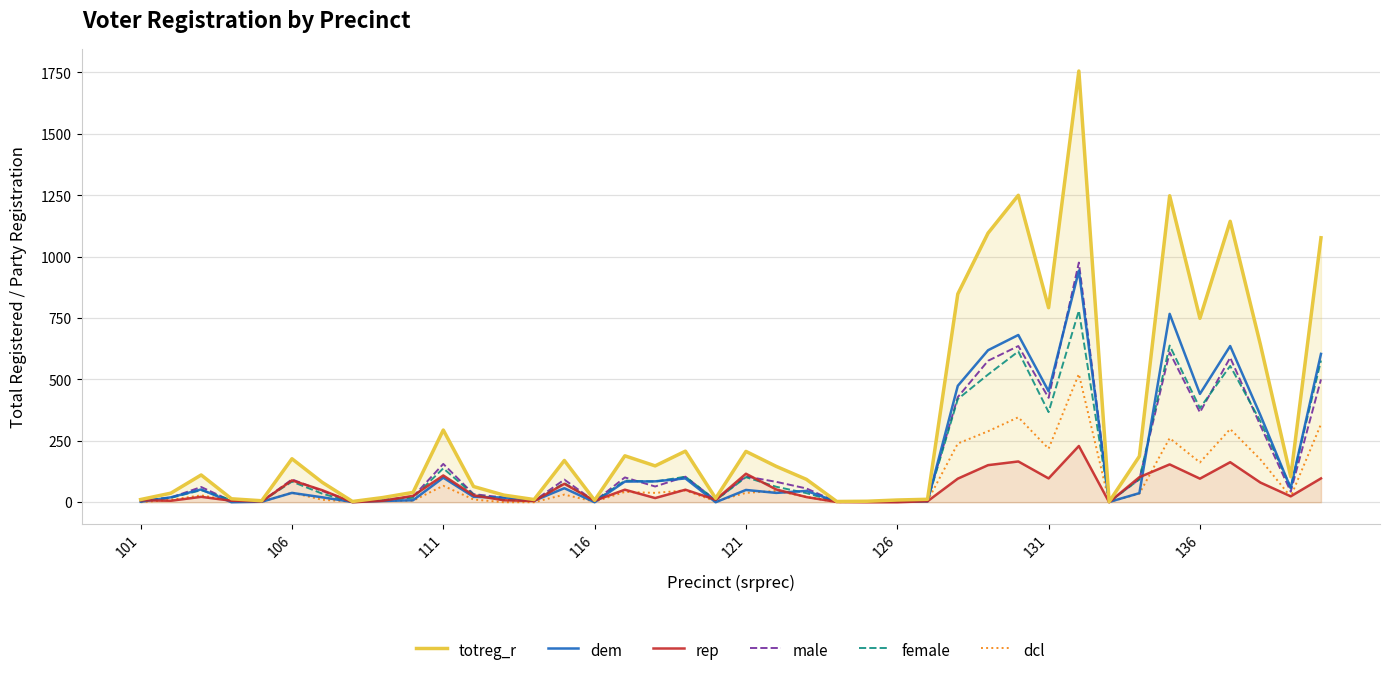

True or false: dcl has a value of 0 at 101.

True